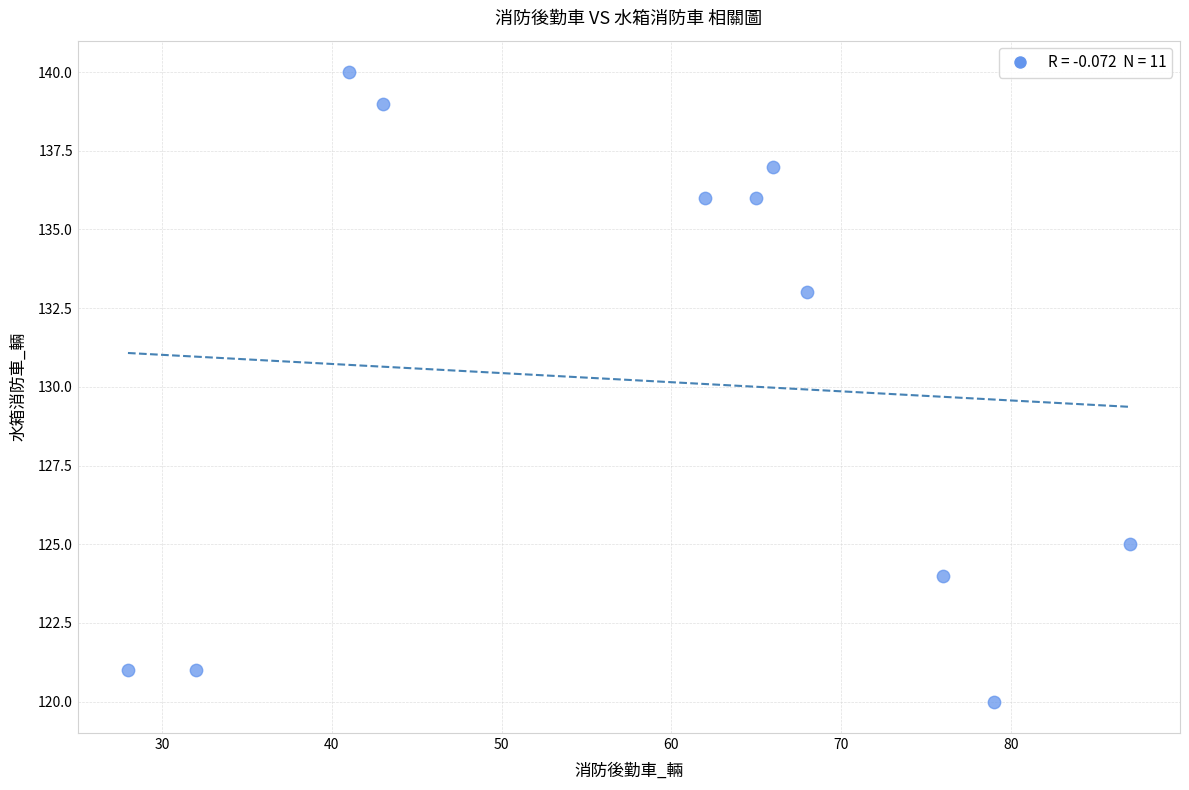

What is the average Y value?

130